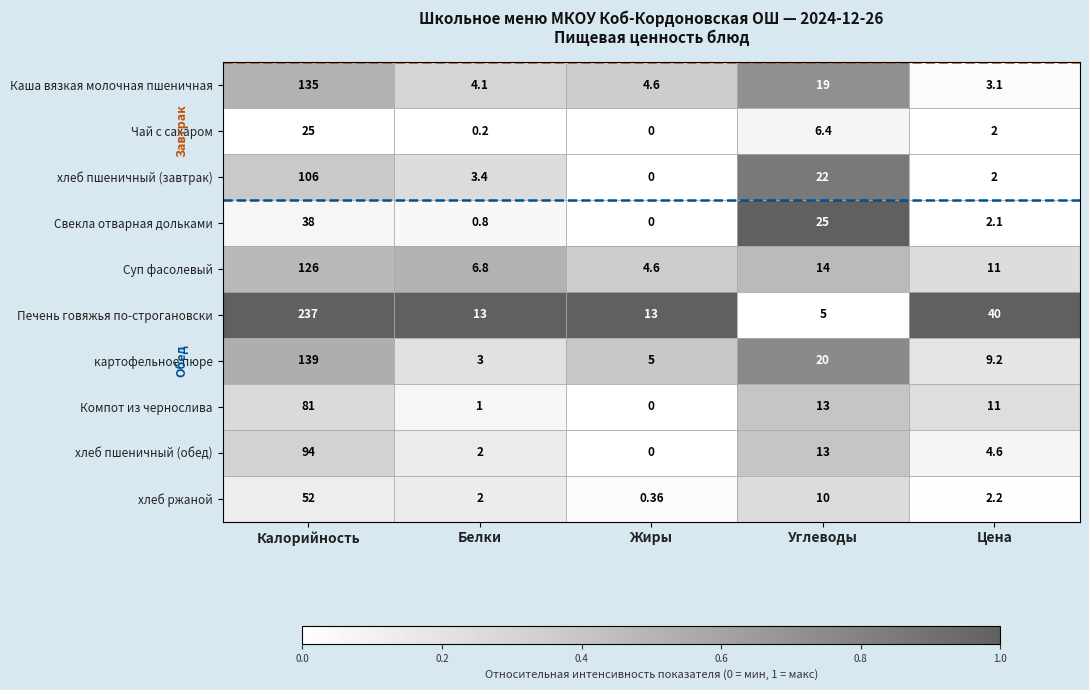

Which category has the lowest value in the Свекла отварная дольками series?

Жиры